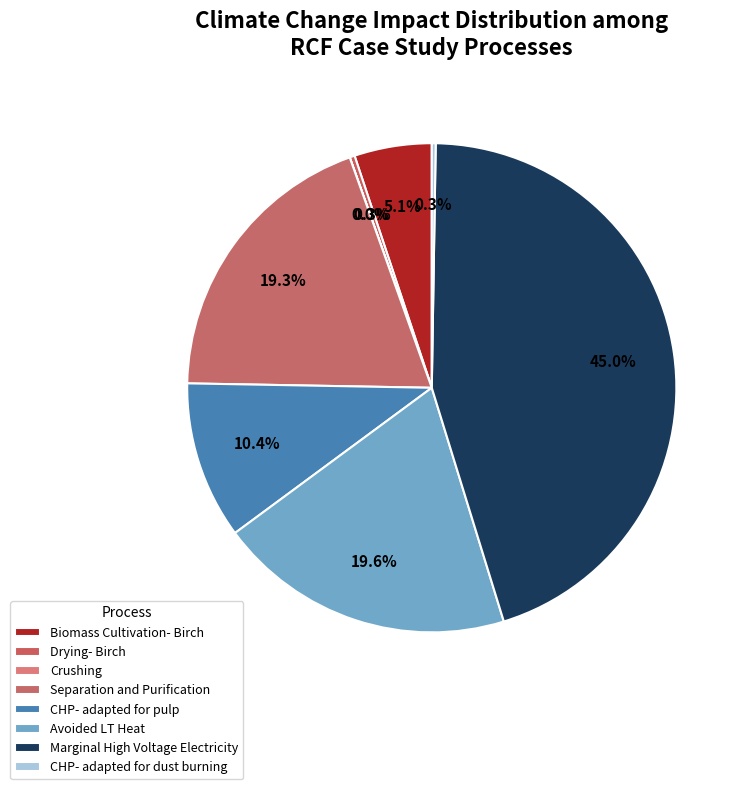

Count the number of slices in the pie.

8